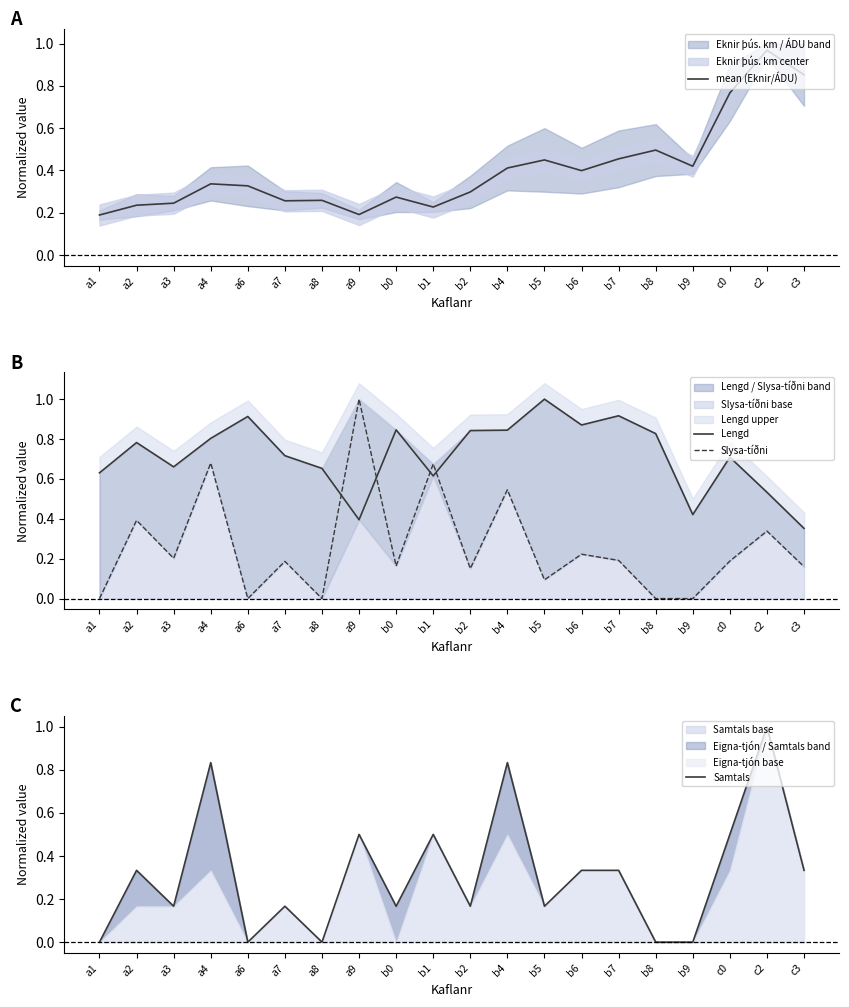

How many interior local valleys does the mean (Eknir/ÁDU) series have?

5